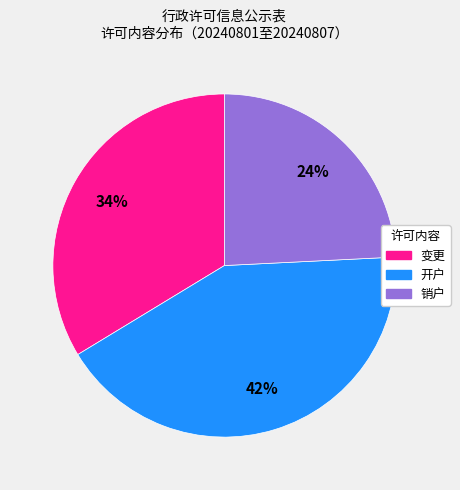

Which category has the biggest portion of the pie?

开户